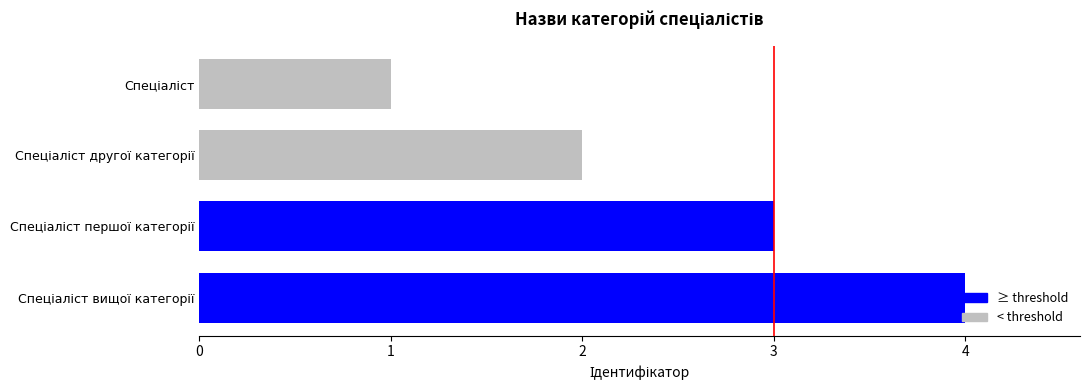

How many series are shown in this chart?

1